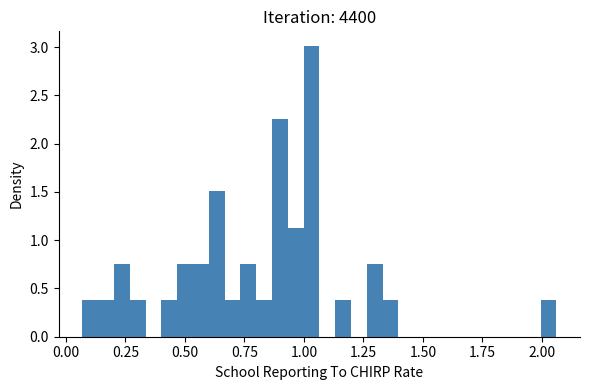

Around what value on the x-axis is the tallest bar? Give the approximate position of its centre, as read against the axis.

1.05